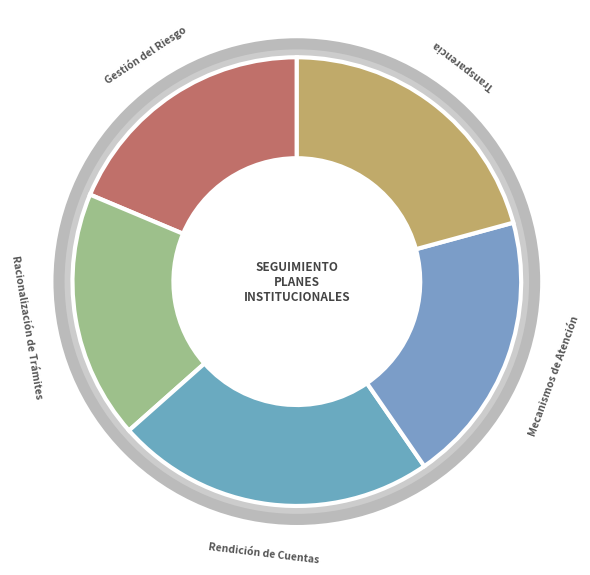

Which slice is the largest?

Rendición de Cuentas